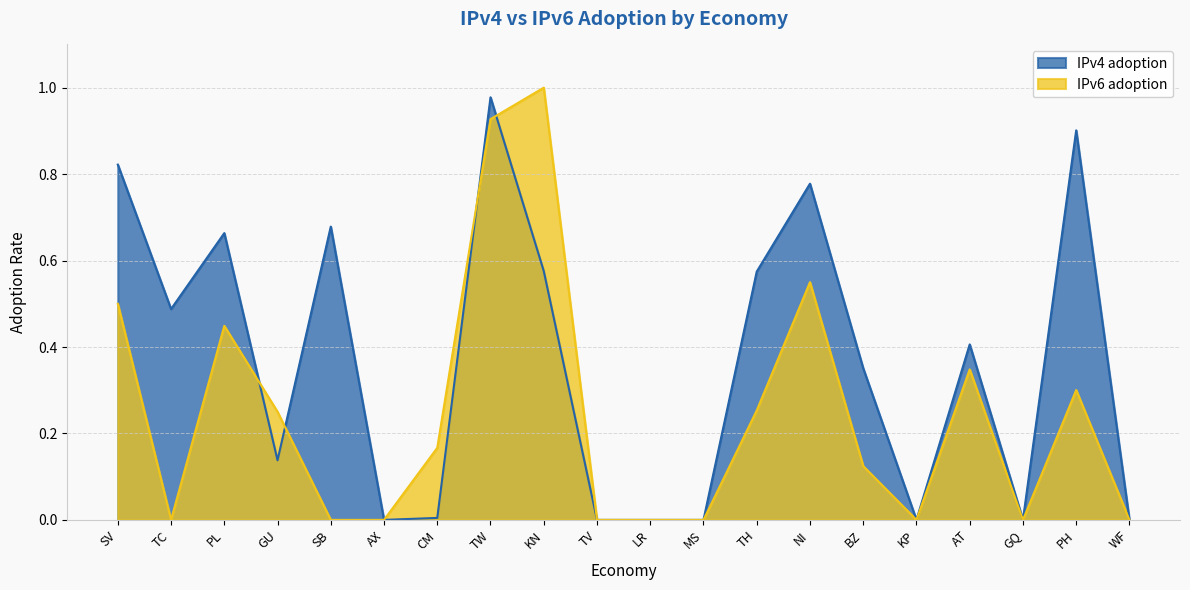

Between CM and LR, which series saw the biggest shift?

IPv6 adoption